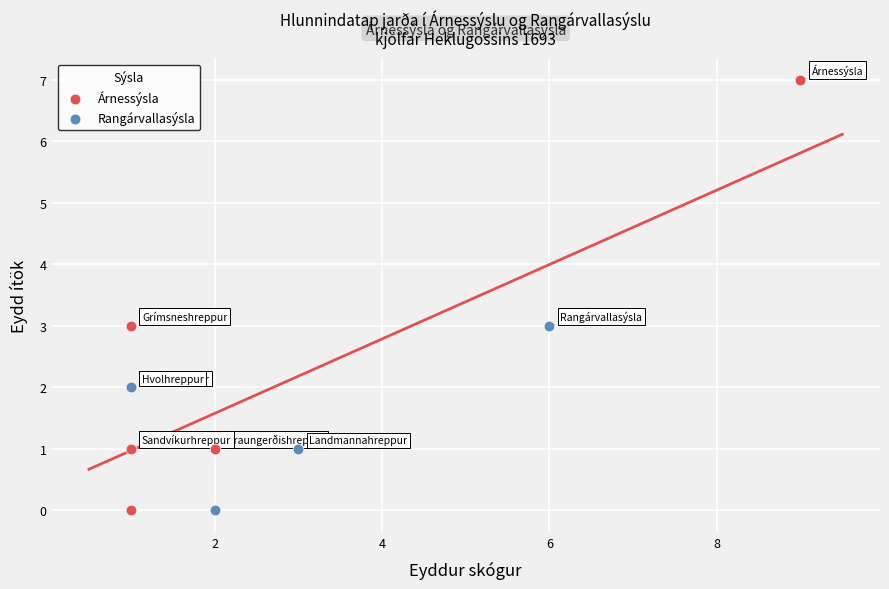

What are all the series names shown in the legend?

Árnessýsla, Rangárvallasýsla